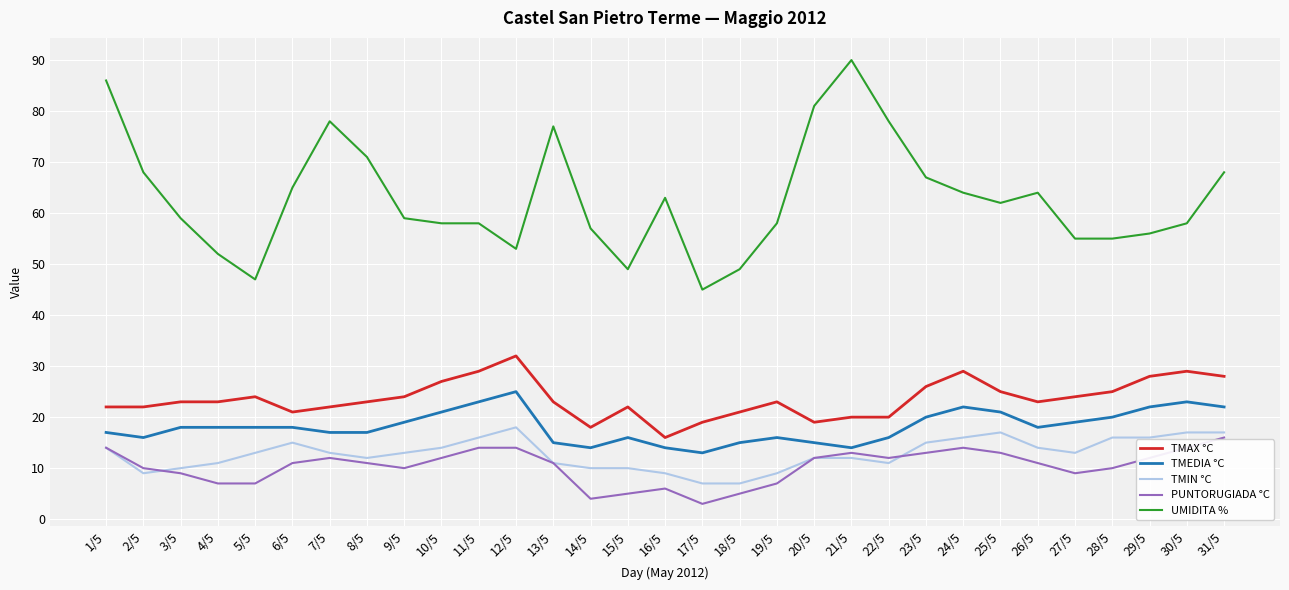

What is the highest value of the PUNTORUGIADA °C series?

16